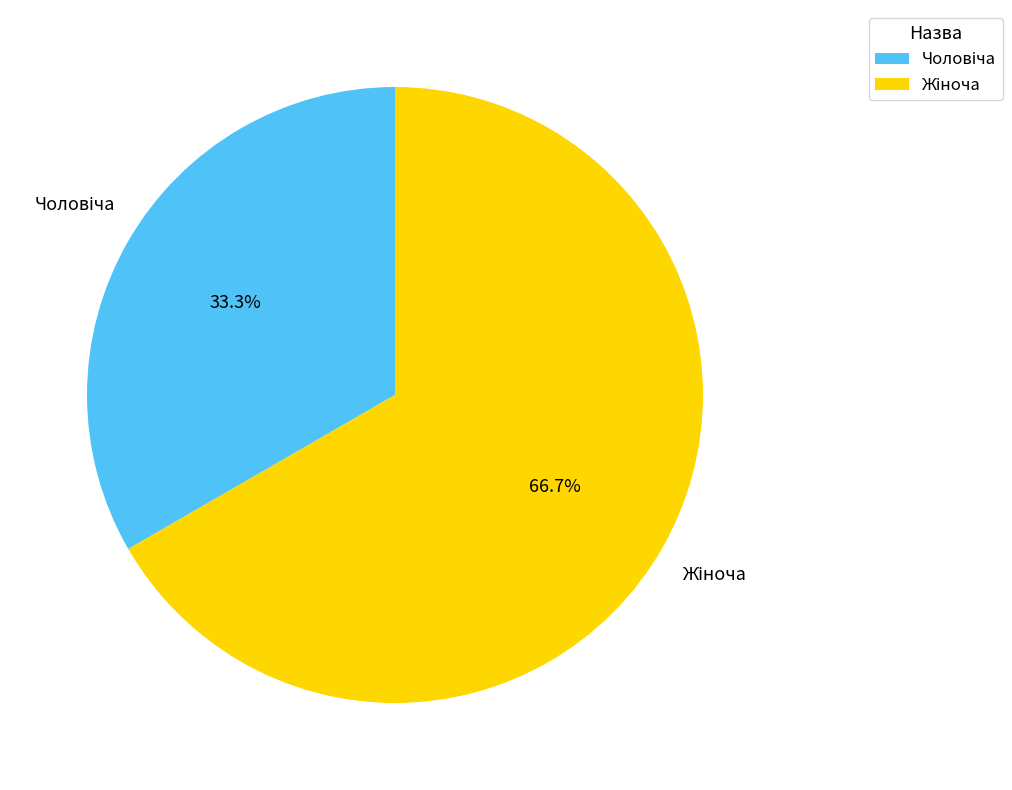

To the nearest percent, what is the difference between the largest and smallest slice percentages?

33%